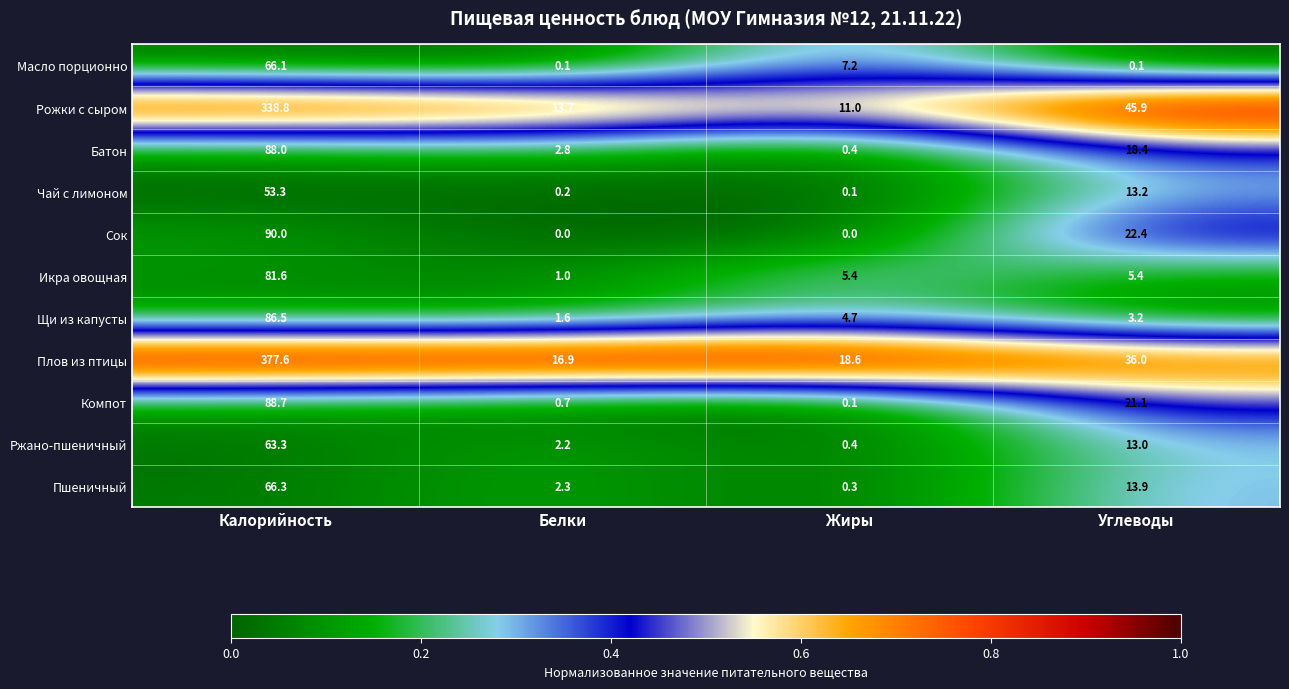

True or false: Батон has a value of 120.4 at Калорийность.

False